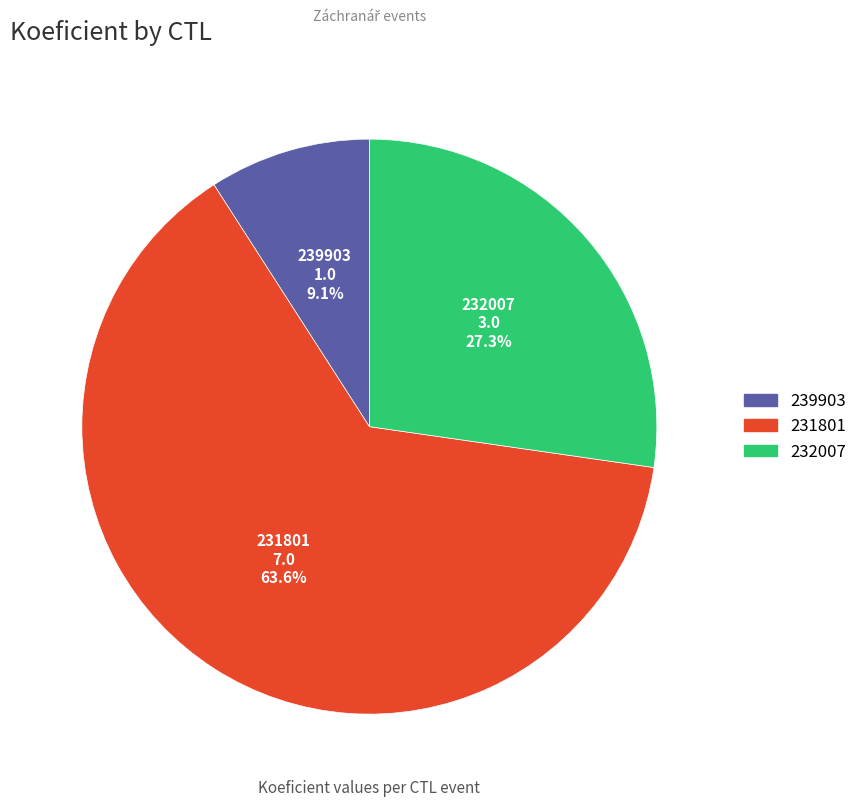

What is the majority slice?

231801